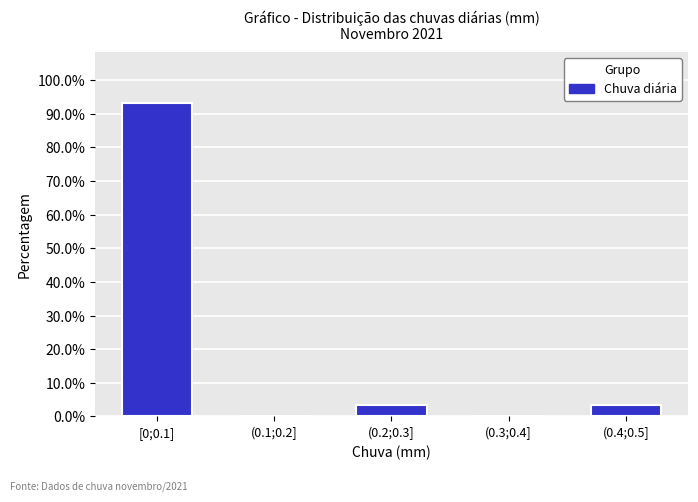

Reading left to right, what are all the values shown in this chart?

[0;0.1]=93.3	(0.1;0.2]=0.0	(0.2;0.3]=3.3	(0.3;0.4]=0.0	(0.4;0.5]=3.3